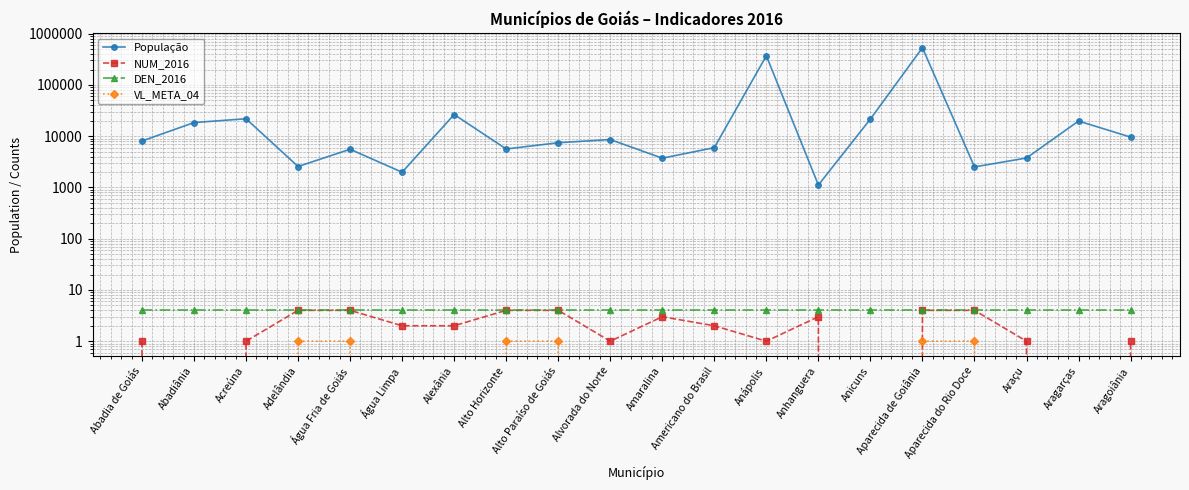

At which label does DEN_2016 reach its peak?

Abadia de Goiás